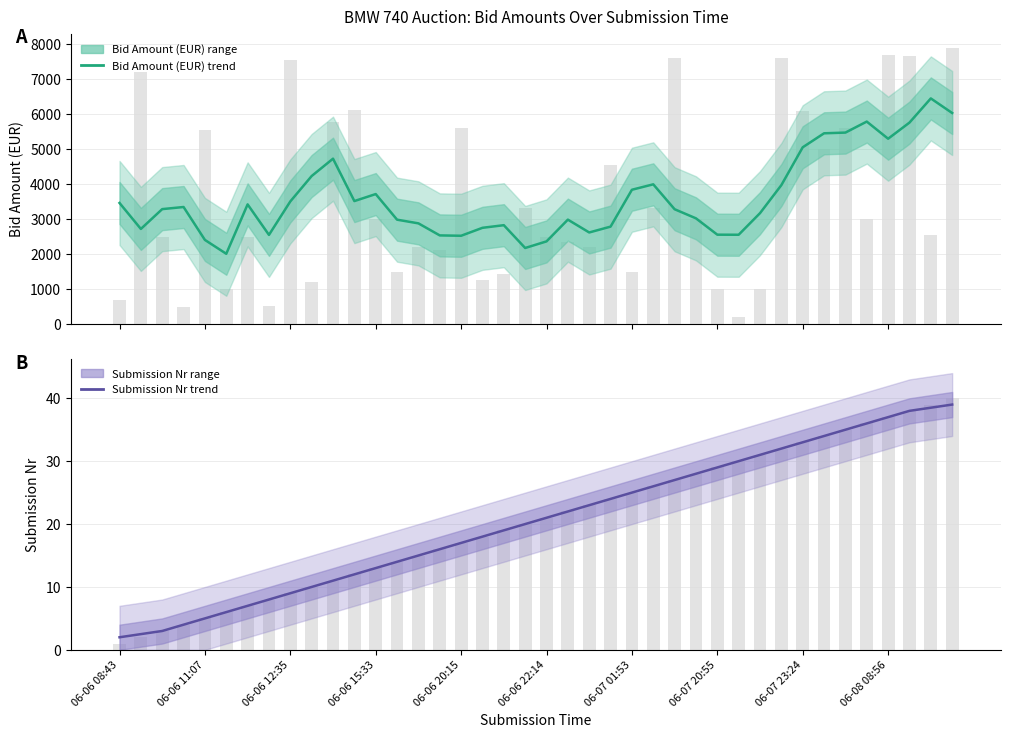

Between 12 and 15, which is larger?

12